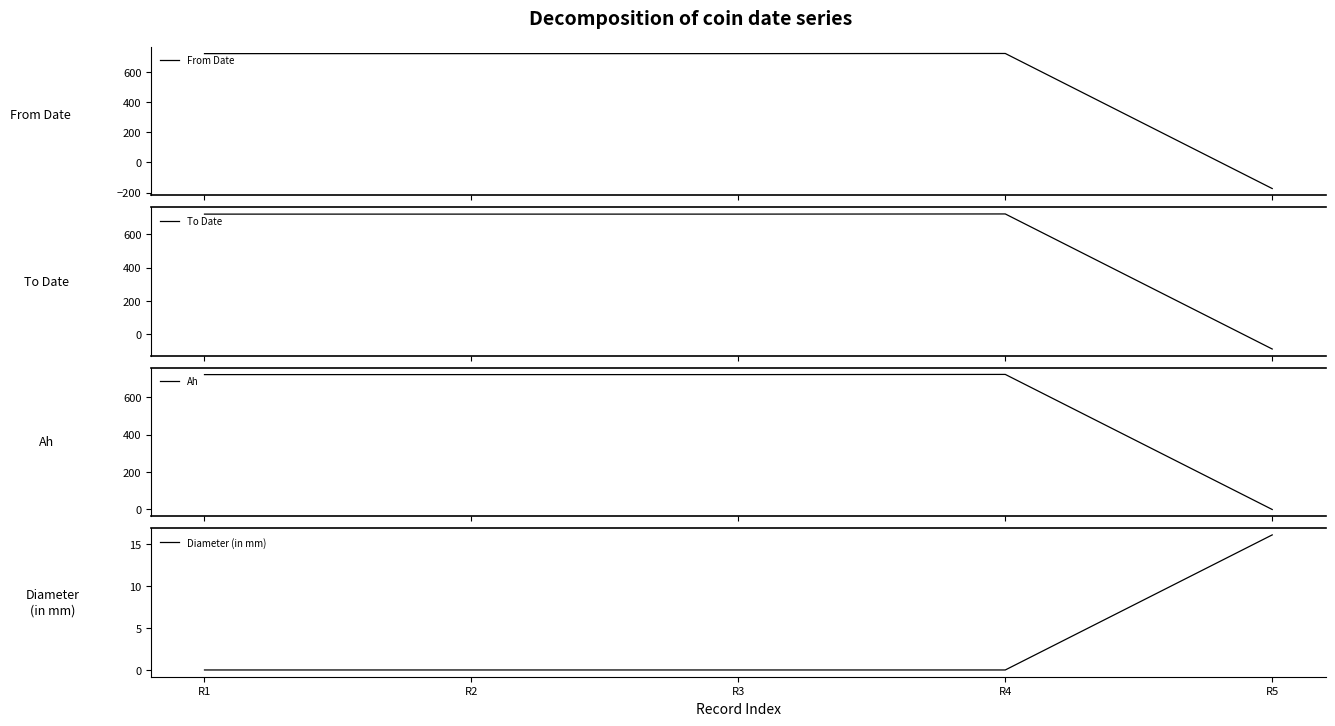

True or false: Ah and From Date cross at least once.

False